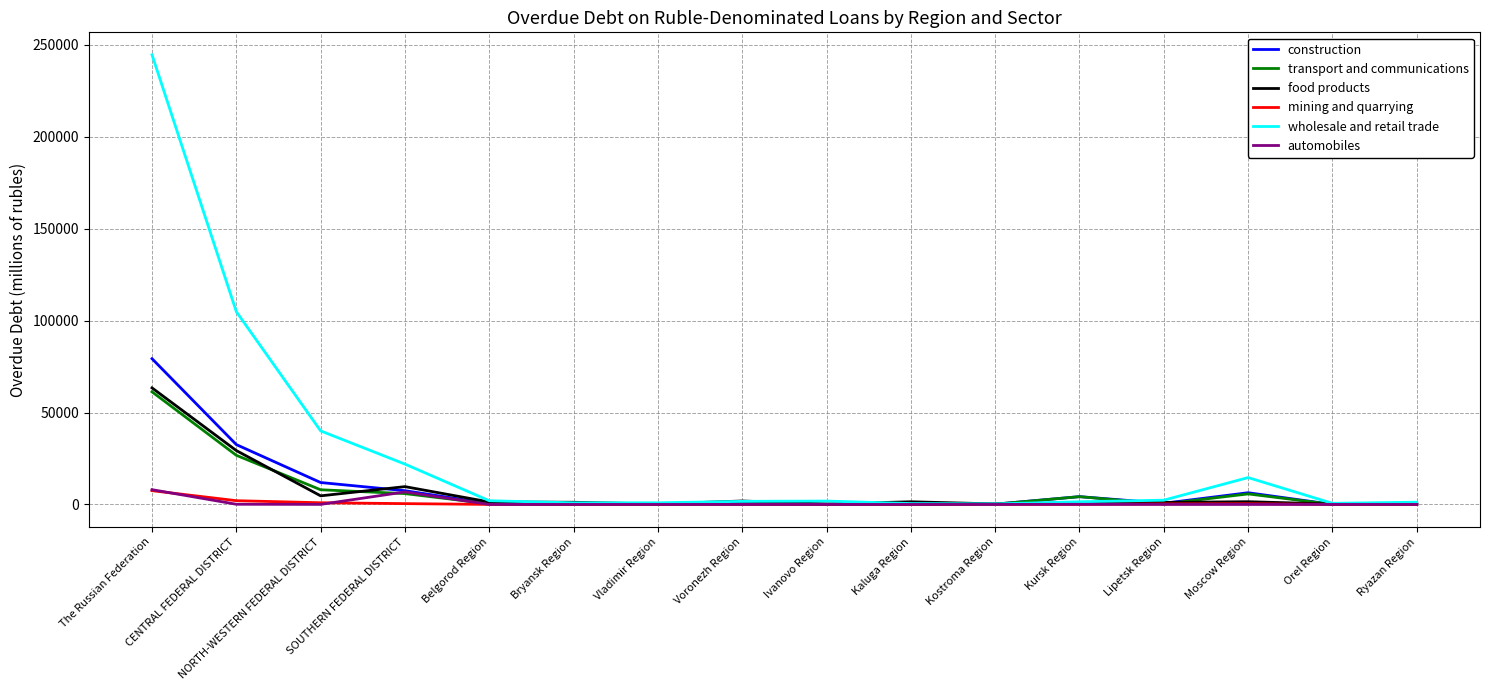

Is this an area chart (filled region under the line)?

No